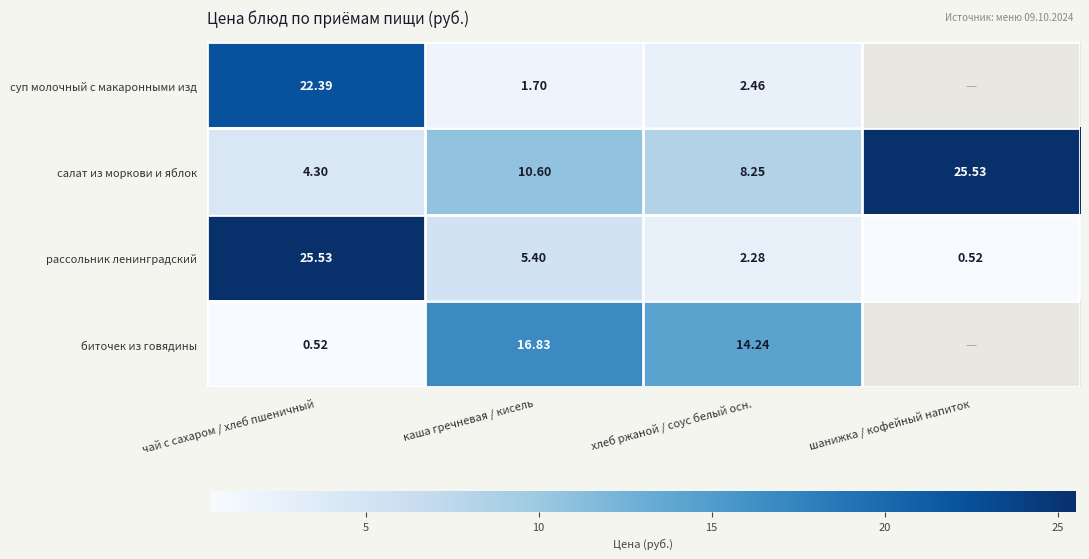

Which category has the lowest value in the рассольник ленинградский series?

шанижка / кофейный напиток